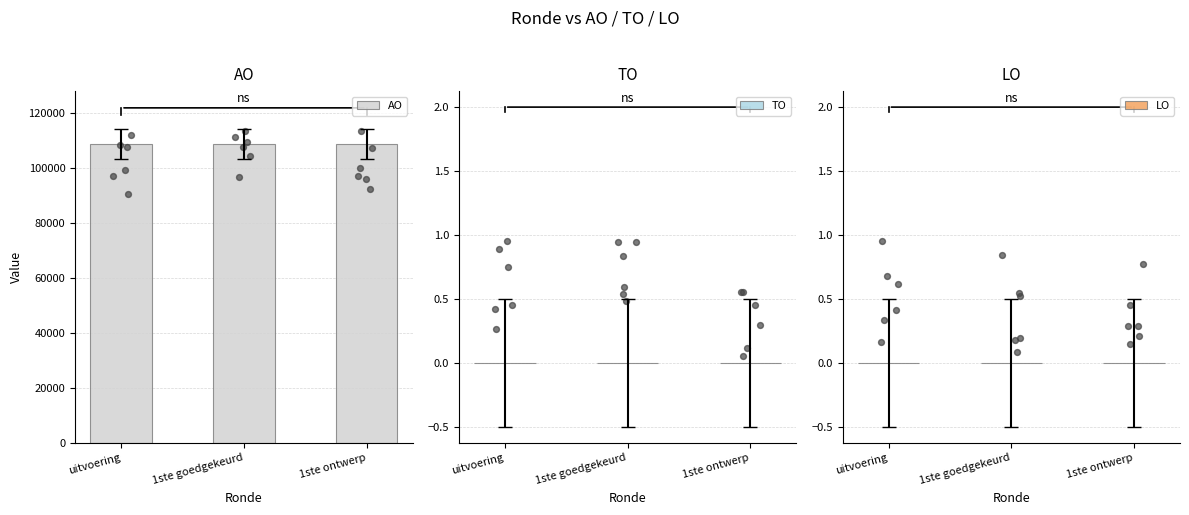

Is the value of LO at 1ste ontwerp greater than the value of AO at uitvoering?

No